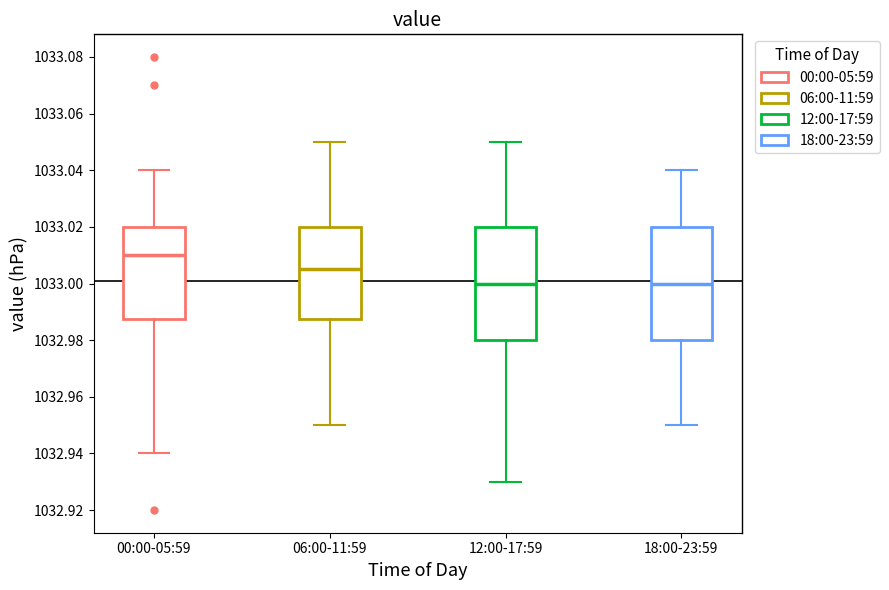

Reading left to right, read every box against the y-axis: the position of its median line, the range the box covers, and the ends of its whiskers. The values are not printed on the chart, so give them approximately, as read against the axis.

00:00-05:59: median 1033.010, box 1032.988 to 1033.020, whiskers 1032.940 to 1033.040
06:00-11:59: median 1033.006, box 1032.988 to 1033.020, whiskers 1032.950 to 1033.050
12:00-17:59: median 1033.000, box 1032.980 to 1033.020, whiskers 1032.930 to 1033.050
18:00-23:59: median 1033.000, box 1032.980 to 1033.020, whiskers 1032.950 to 1033.040